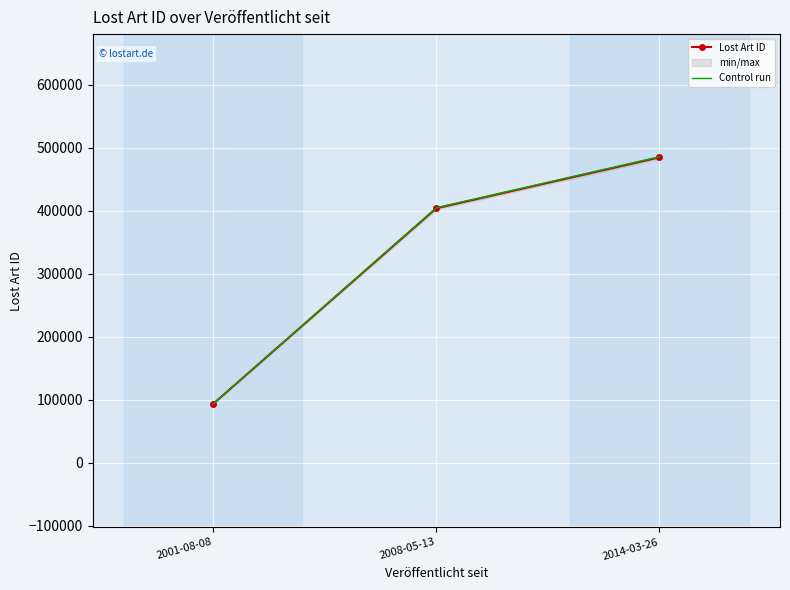

What position from the right is 2014-03-26?

1